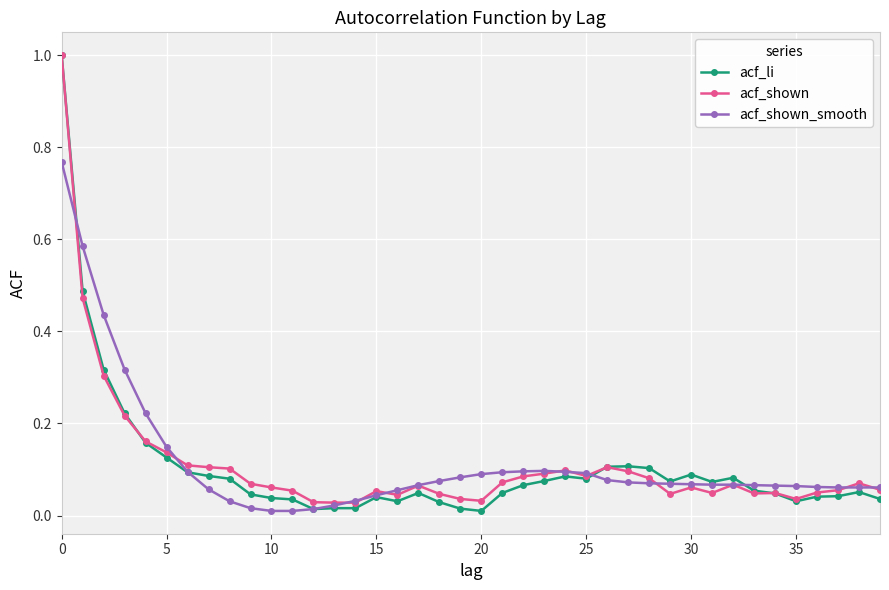

True or false: acf_shown has more than 1 interior local peaks.

True